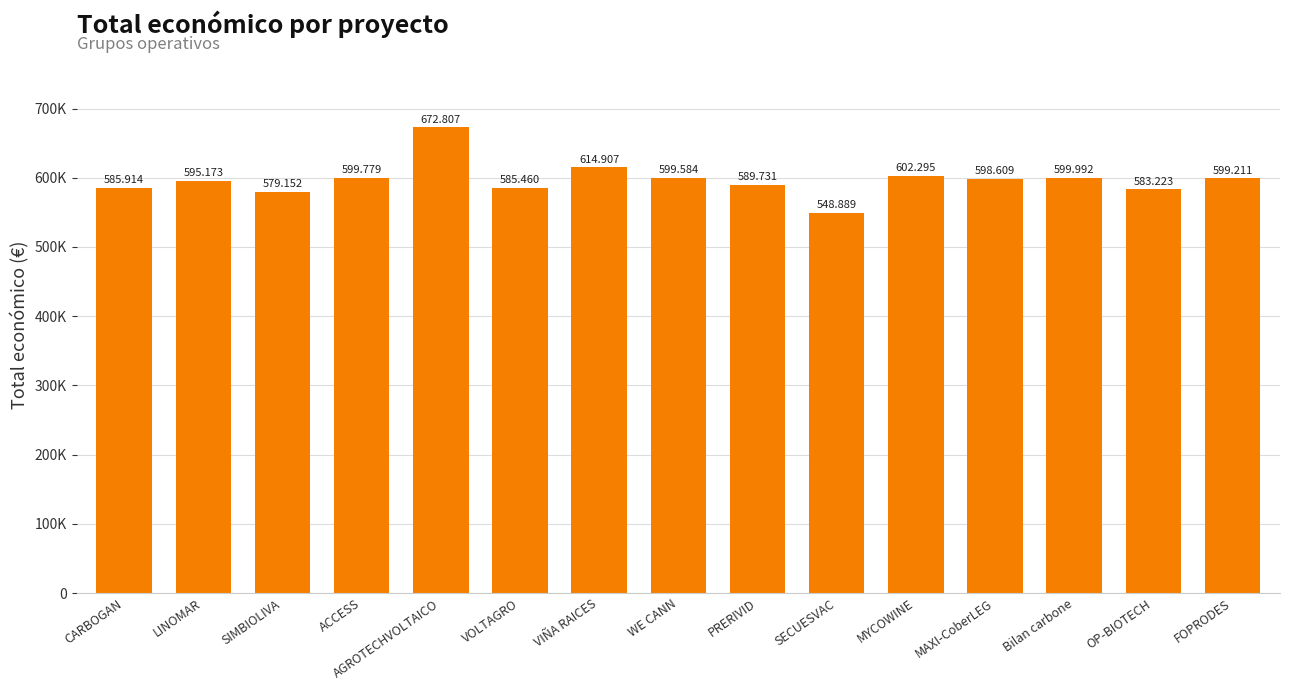

Are the bars horizontal?

No